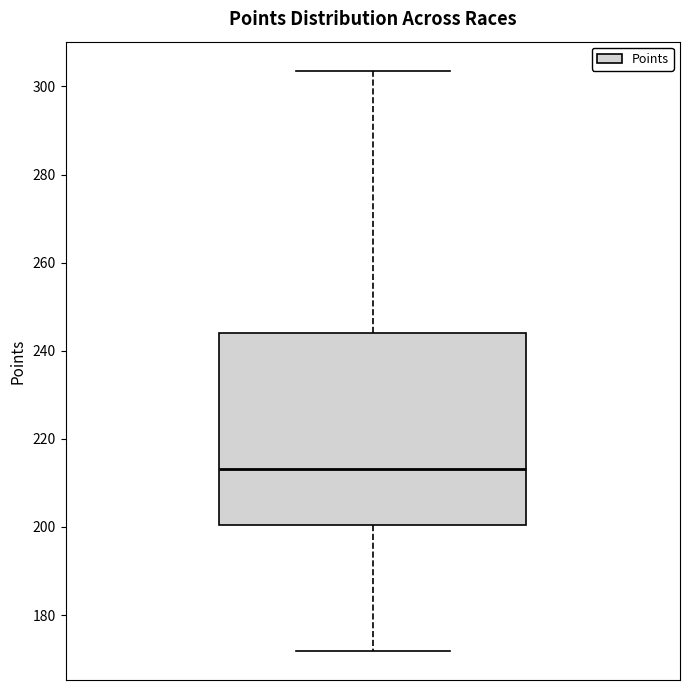

Where does the upper whisker of the box end on the y-axis? The values are not printed on the chart, so give them approximately, as read against the axis.

304